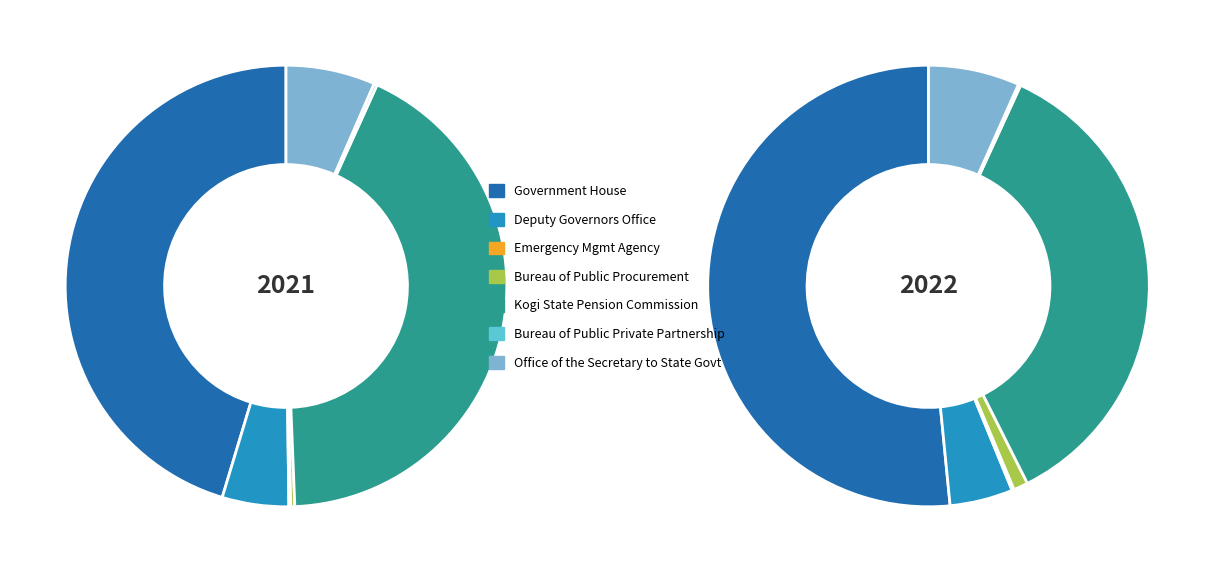

To the nearest percent, what is the difference between the values_2022 and 3 slice percentages?

5%